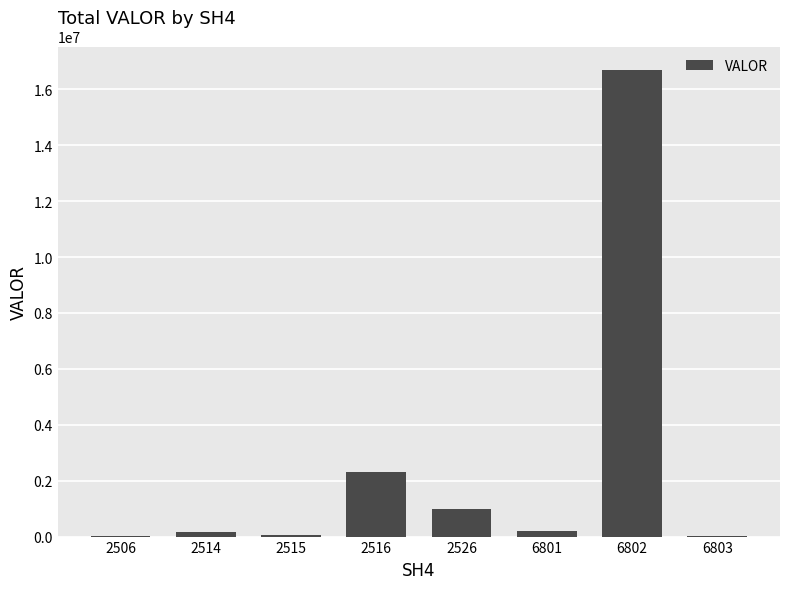

Which category has the highest value across all series?

6802